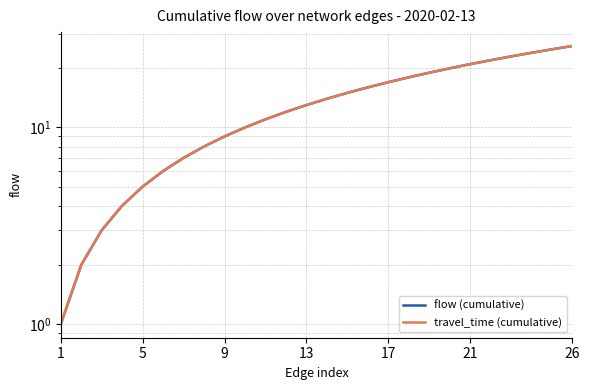

At which label does travel_time (cumulative) reach its minimum?

1